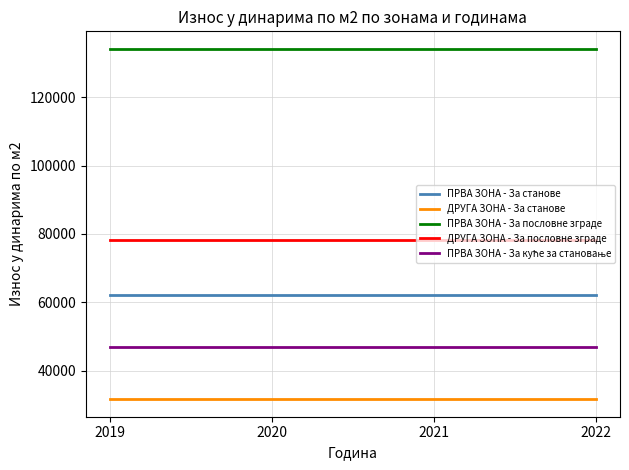

What is the total value across all series at 2021?

353323